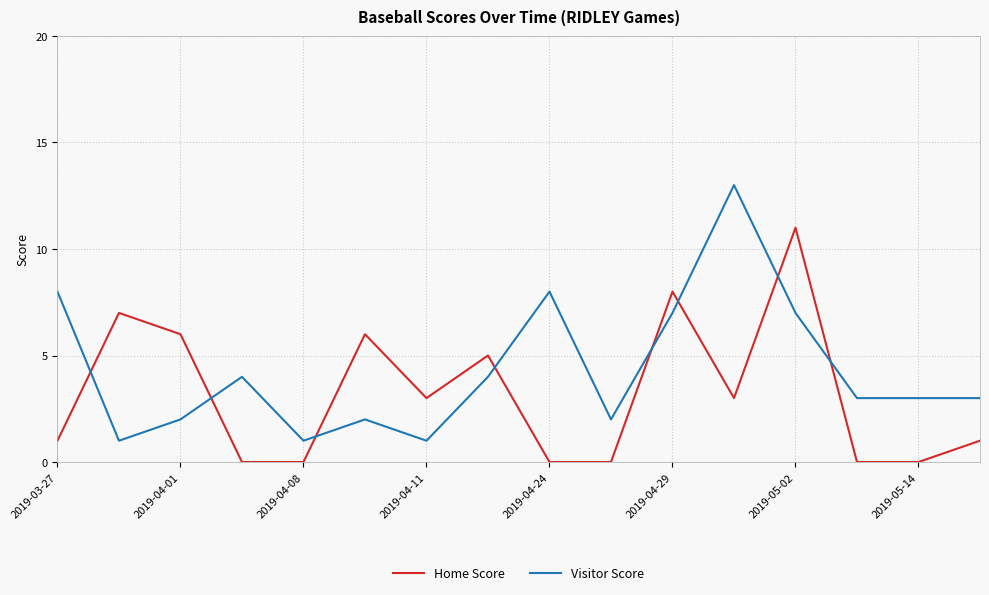

True or false: Visitor Score and Home Score cross at least once.

True